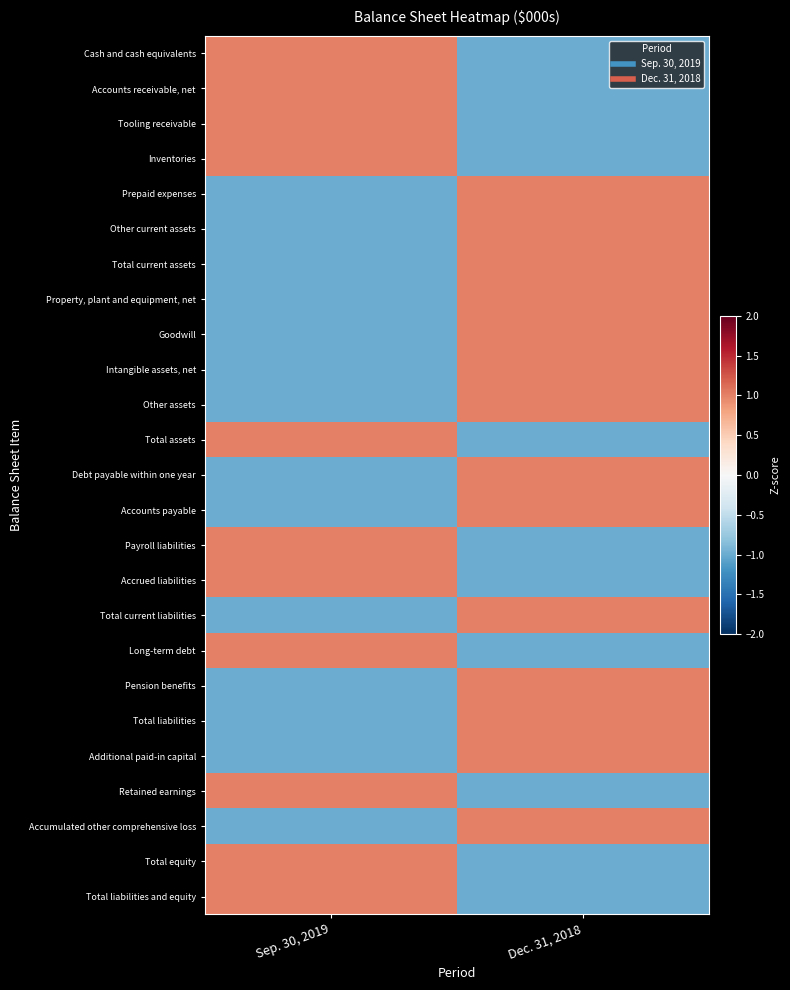

At Sep. 30, 2019, list the series in order from largest to smallest.

Cash and cash equivalents, Accounts receivable, net, Tooling receivable, Inventories, Total assets, Payroll liabilities, Accrued liabilities, Long-term debt, Retained earnings, Total equity, Total liabilities and equity, Prepaid expenses, Other current assets, Total current assets, Property, plant and equipment, net, Goodwill, Intangible assets, net, Other assets, Debt payable within one year, Accounts payable, Total current liabilities, Pension benefits, Total liabilities, Additional paid-in capital, Accumulated other comprehensive loss